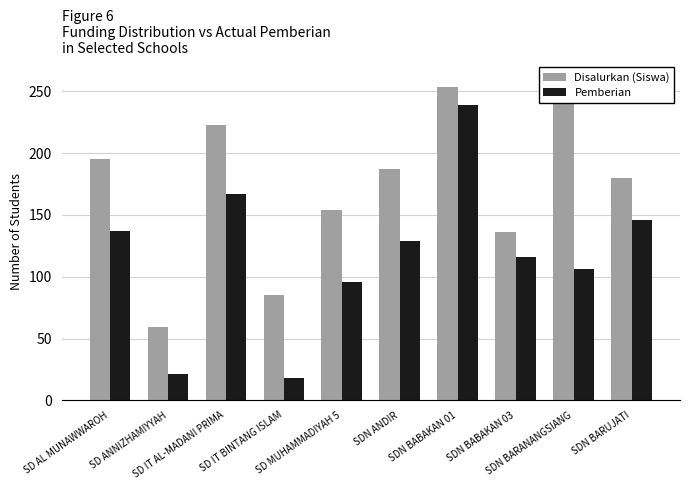

What is the difference between the highest and lowest values at SD AL MUNAWWAROH?

58